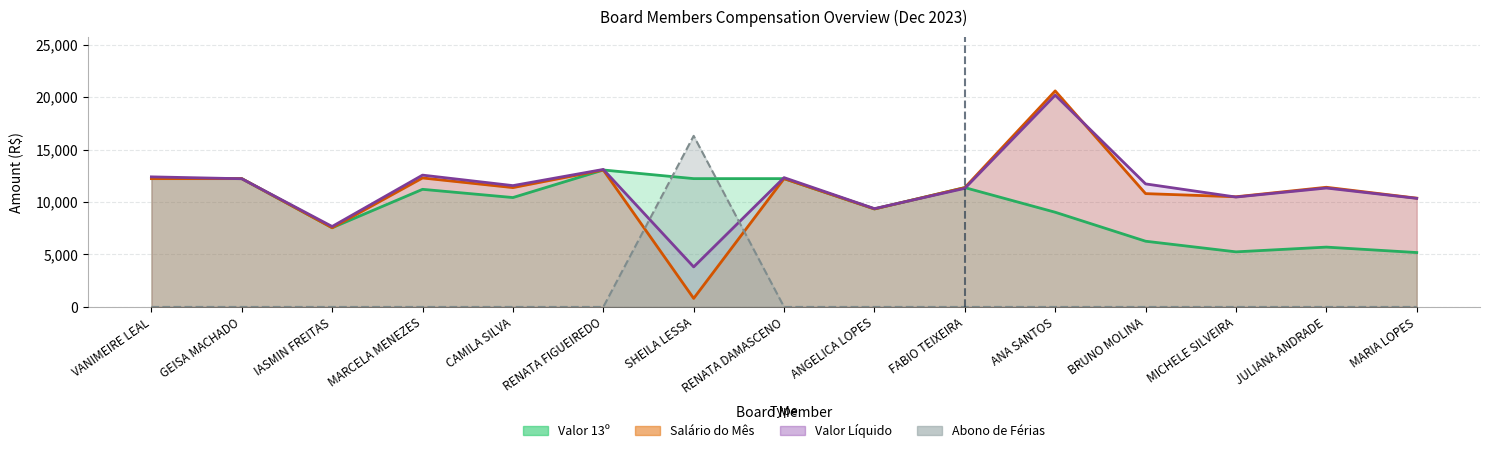

What are all the series names shown in the legend?

Valor Liquido, Salario do Mes, Abono de Ferias, Valor 13